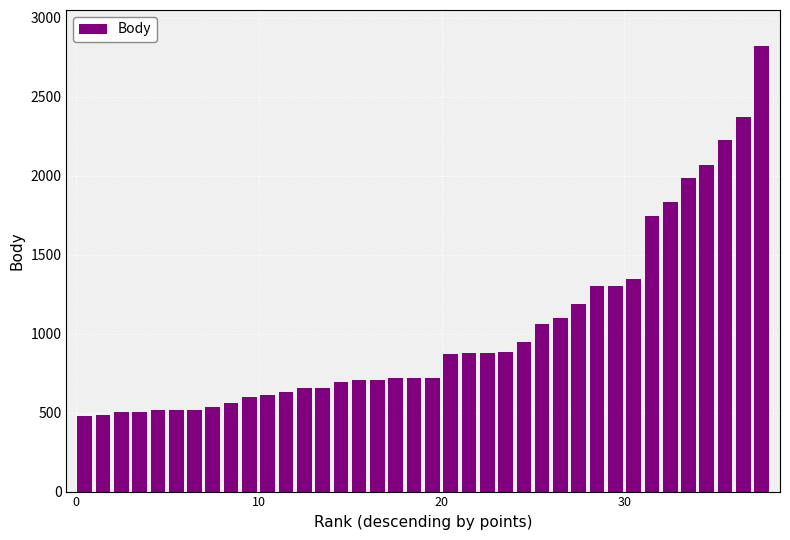

What is the smallest value displayed?

478